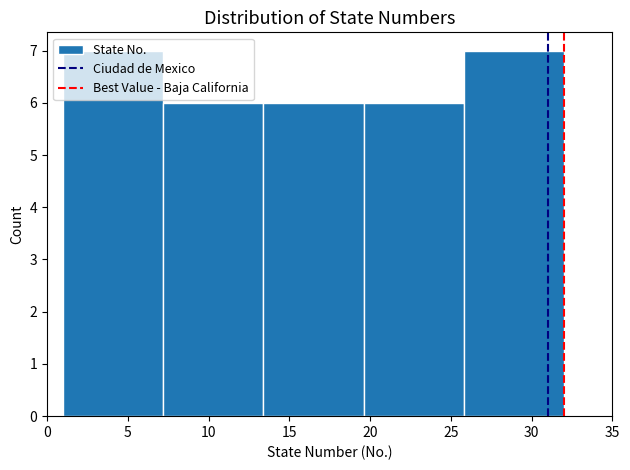

How tall is the bar that spans 25.8 to 32.0 on the x-axis? Neither the bar edges nor the heights are printed on the chart, so give them approximately, as read against the axes.

7